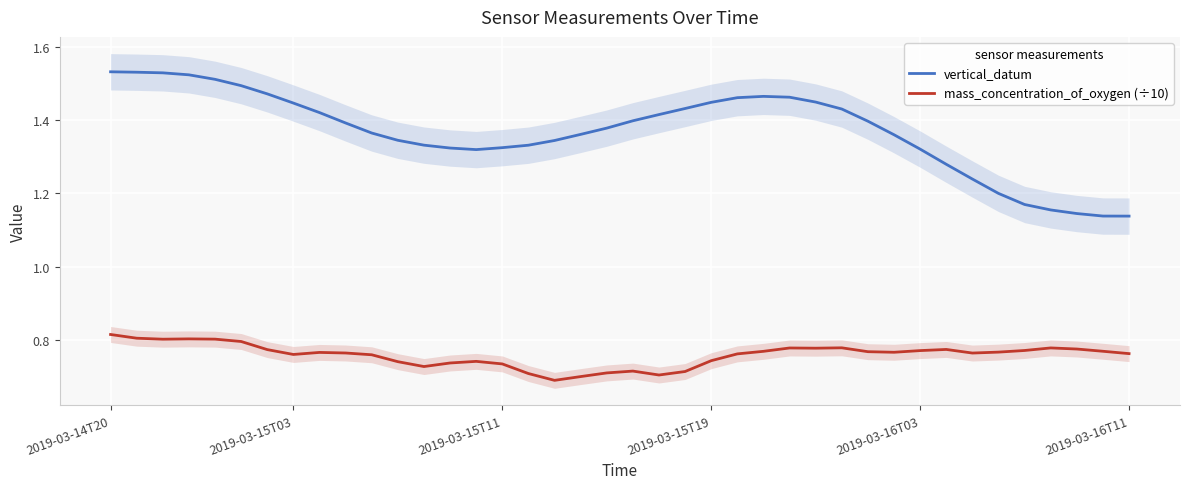

Reading left to right, list all the values displayed in this chart.

vertical_datum: 1.5	1.5	1.5	1.5	1.5	1.5	1.5	1.4	1.4	1.4	1.4	1.3	1.3	1.3	1.3	1.3	1.3	1.3	1.4	1.4	1.4	1.4	1.4	1.4	1.5	1.5	1.5	1.4	1.4	1.4	1.4	1.3	1.3	1.2	1.2	1.2	1.2	1.1	1.1	1.1
mass_concentration_of_oxygen (÷10): 0.8	0.8	0.8	0.8	0.8	0.8	0.8	0.8	0.8	0.8	0.8	0.7	0.7	0.7	0.7	0.7	0.7	0.7	0.7	0.7	0.7	0.7	0.7	0.7	0.8	0.8	0.8	0.8	0.8	0.8	0.8	0.8	0.8	0.8	0.8	0.8	0.8	0.8	0.8	0.8